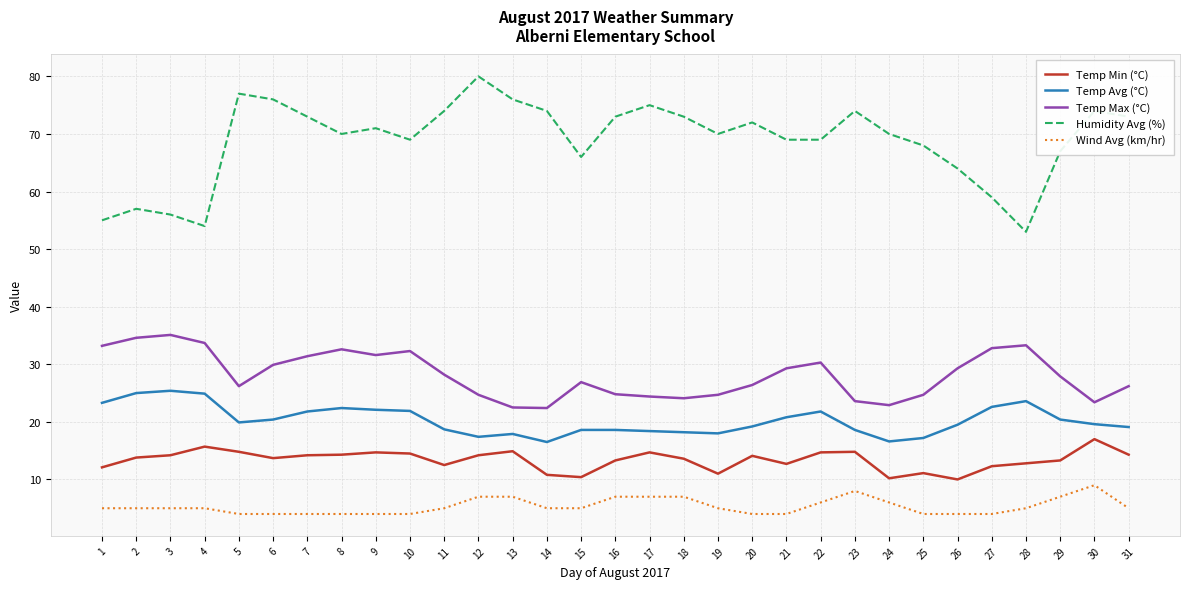

List the series in order of their peak value, highest first.

Humidity Avg (%), Temp Max (°C), Temp Avg (°C), Temp Min (°C), Wind Avg (km/hr)